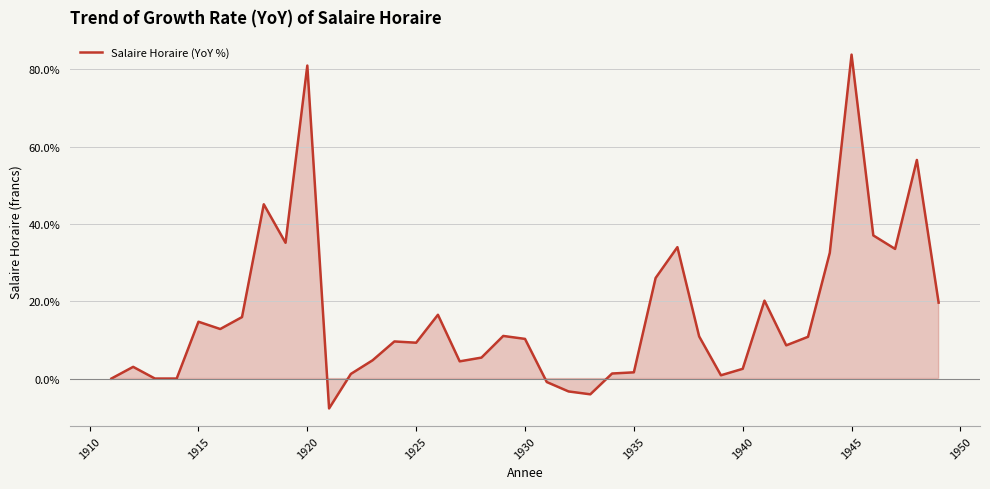

What is the smallest value displayed?

-7.7